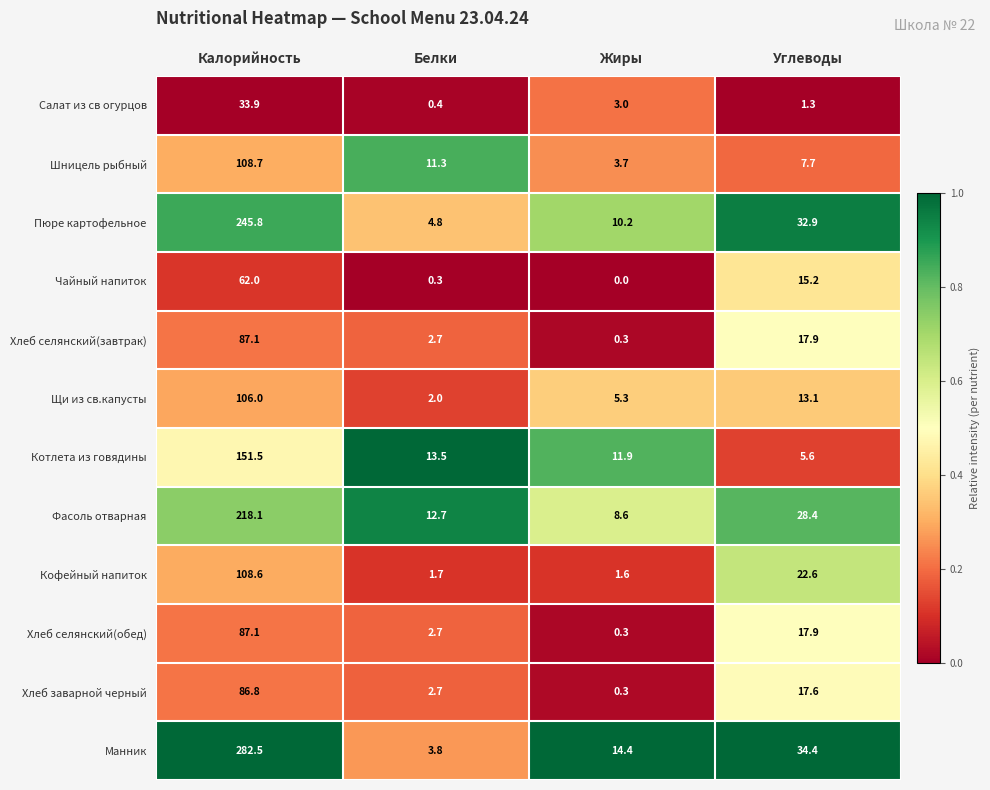

What is the difference between the second highest and second lowest values in the Фасоль отварная series?

15.7